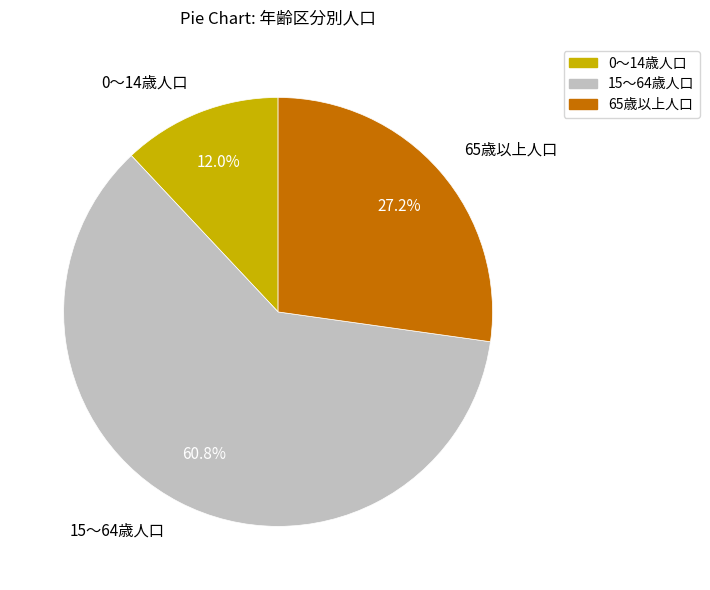

How many segments does this pie chart have?

3